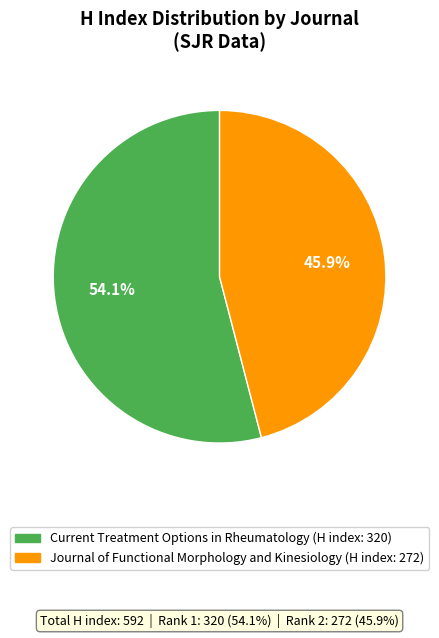

Is there any slice that represents more than half of the pie?

Yes